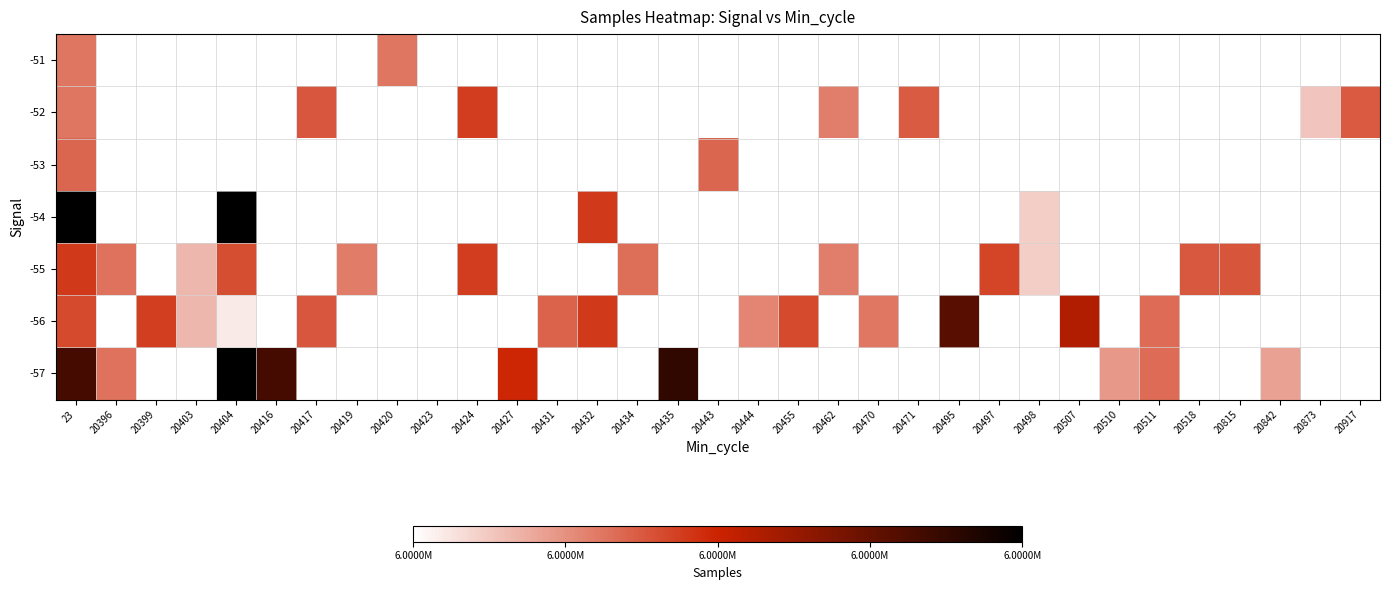

Which has a higher value, 20403 or 20455?

20455